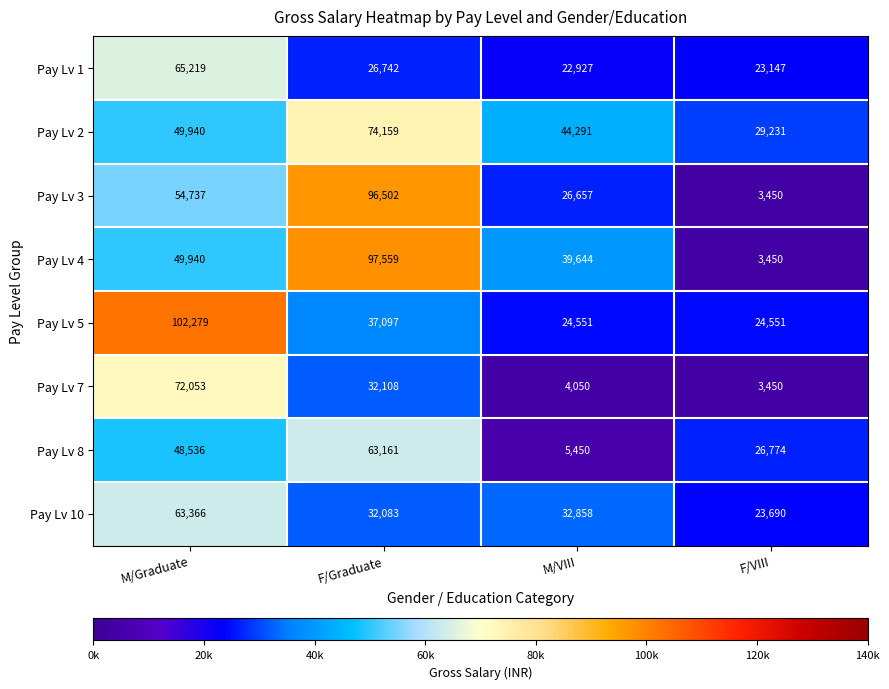

What is the total value across all series at F/Graduate?

459411